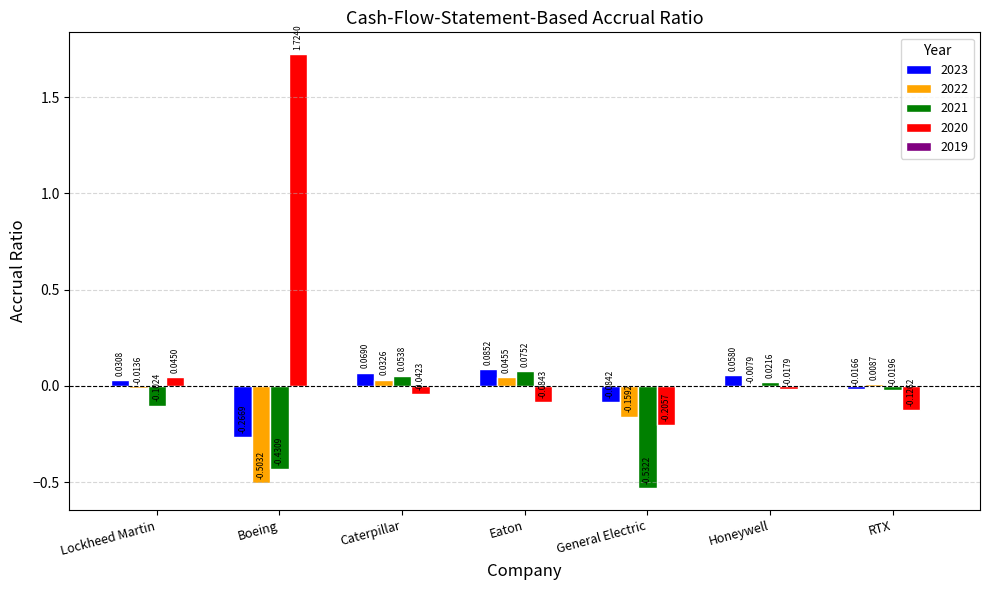

Rank the series by their maximum value, from highest to lowest.

2020, 2023, 2021, 2022